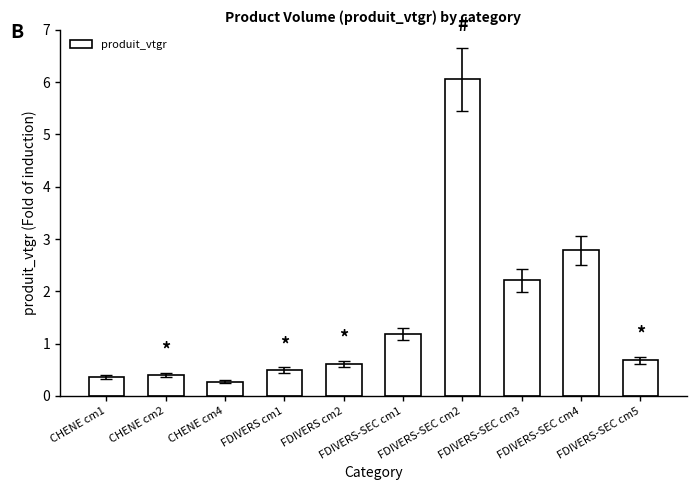

What position from the right is CHENE cm4?

8